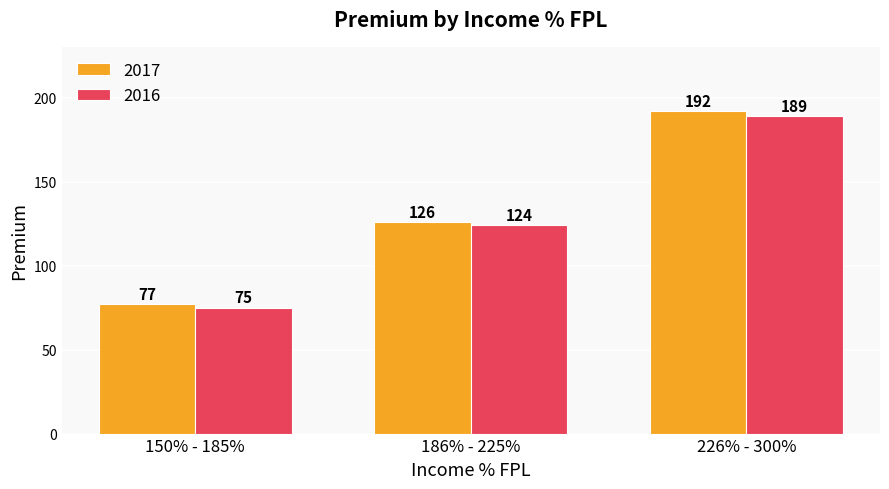

What is the maximum value for 2016?

189